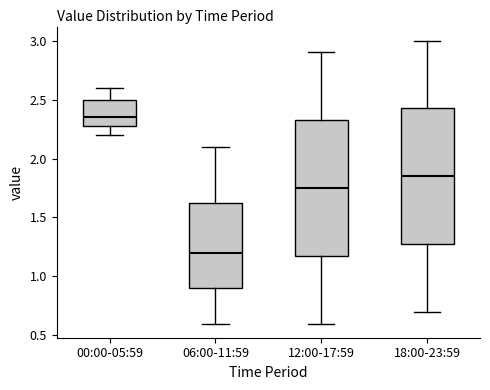

Reading left to right, read every box against the y-axis: the position of its median line, the range the box covers, and the ends of its whiskers. The values are not printed on the chart, so give them approximately, as read against the axis.

00:00-05:59: median 2.35, box 2.30 to 2.50, whiskers 2.20 to 2.60
06:00-11:59: median 1.20, box 0.90 to 1.65, whiskers 0.60 to 2.10
12:00-17:59: median 1.75, box 1.20 to 2.35, whiskers 0.60 to 2.90
18:00-23:59: median 1.85, box 1.30 to 2.45, whiskers 0.70 to 3.00